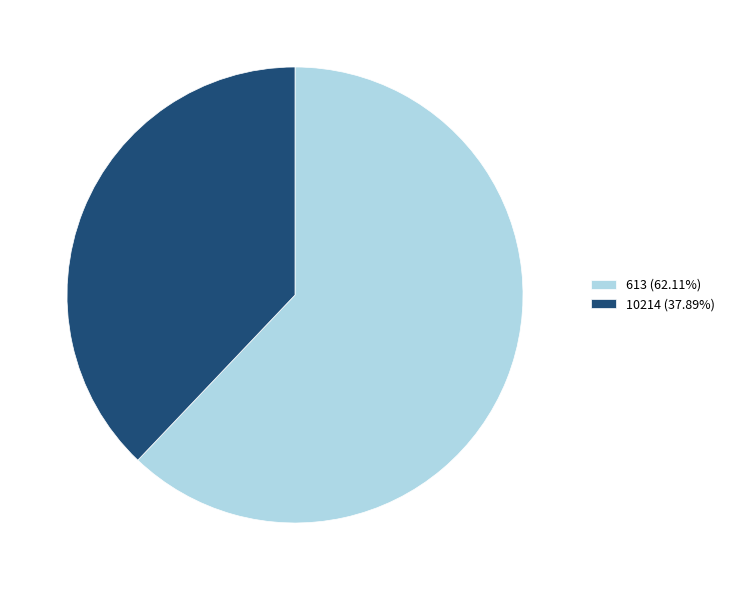

How many segments does this pie chart have?

2